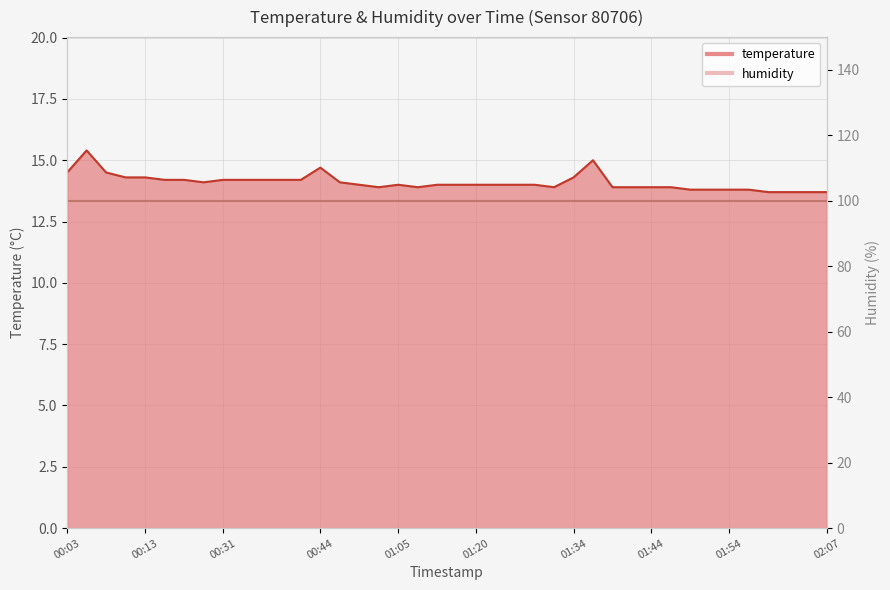

What is the change in value from 01:36 to 01:44?

-1.1